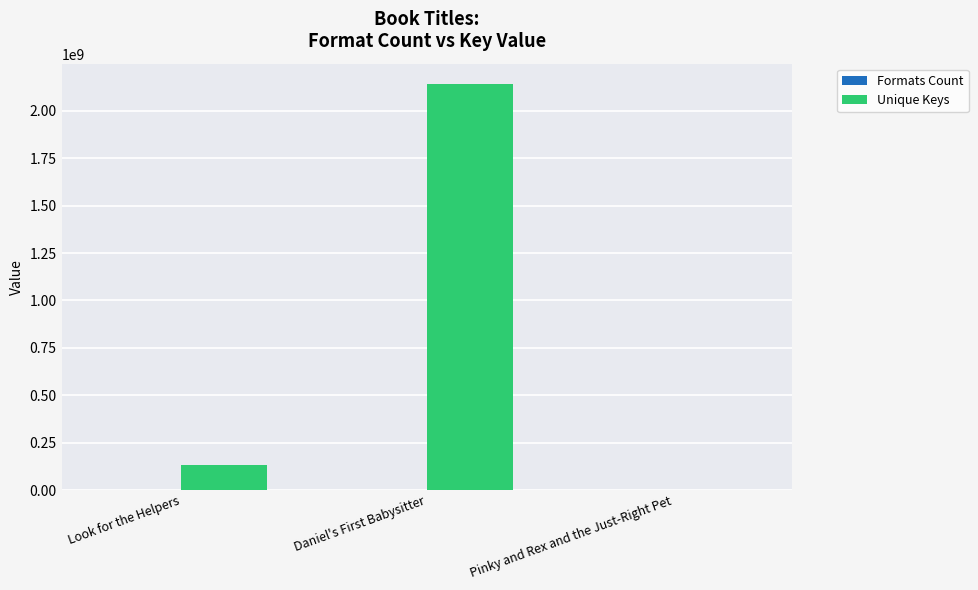

Which label corresponds to the largest value in the chart?

Daniel's First Babysitter